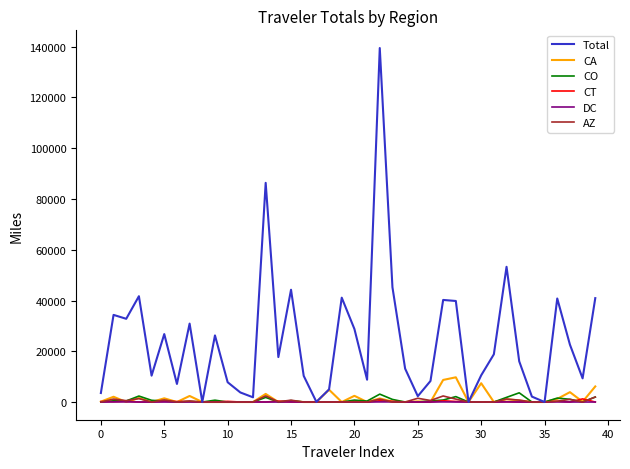

What is the maximum value for CA?

9741.7